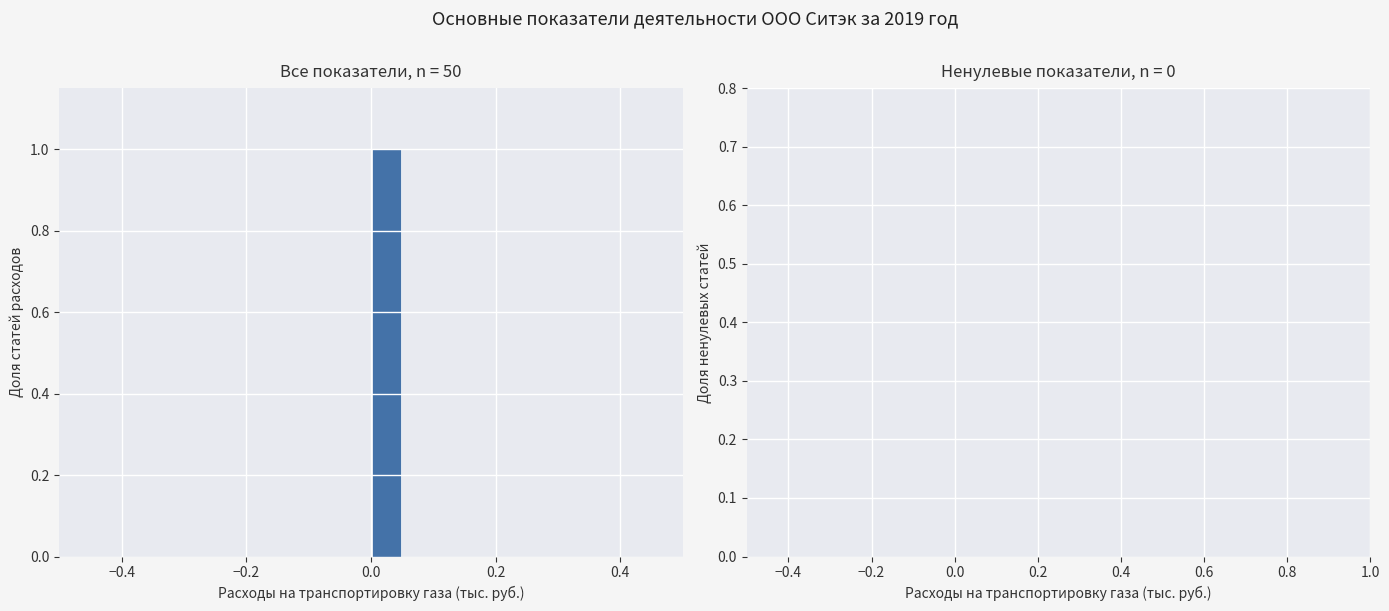

Around what value on the x-axis is the tallest bar? Give the approximate position of its centre, as read against the axis.

0.02